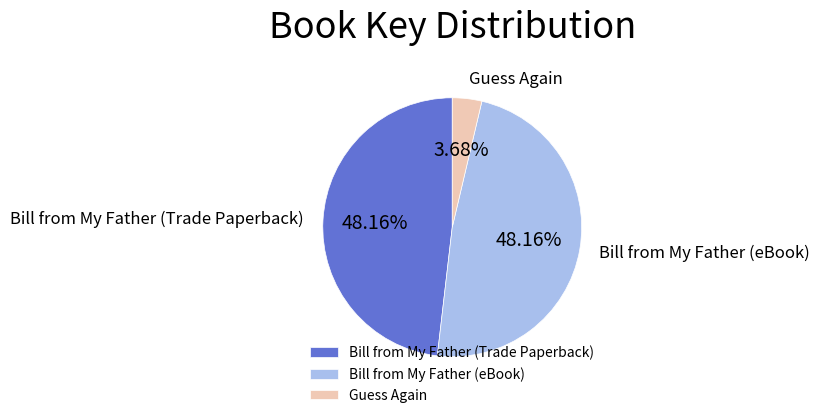

What percentage is the Guess Again slice, to the nearest percent?

4%